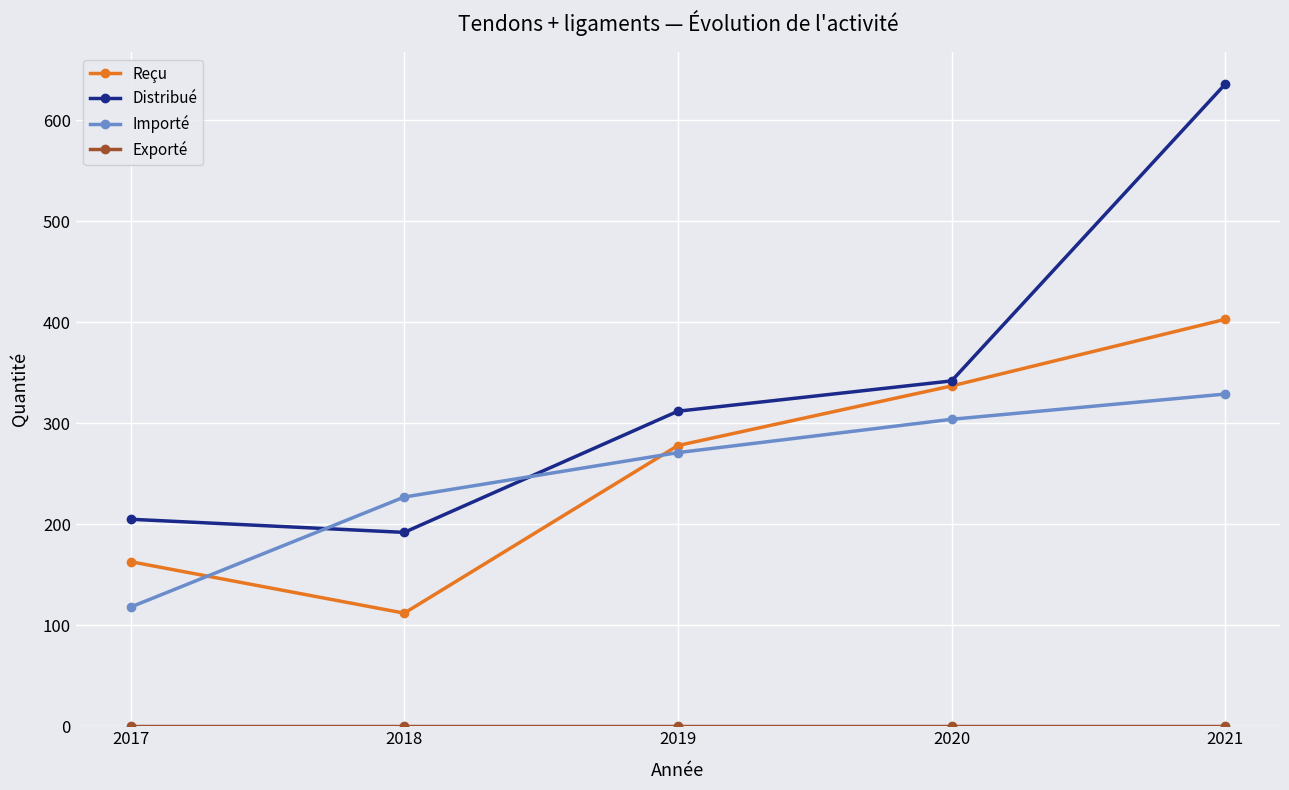

What is the total value across all series at 2018?

531